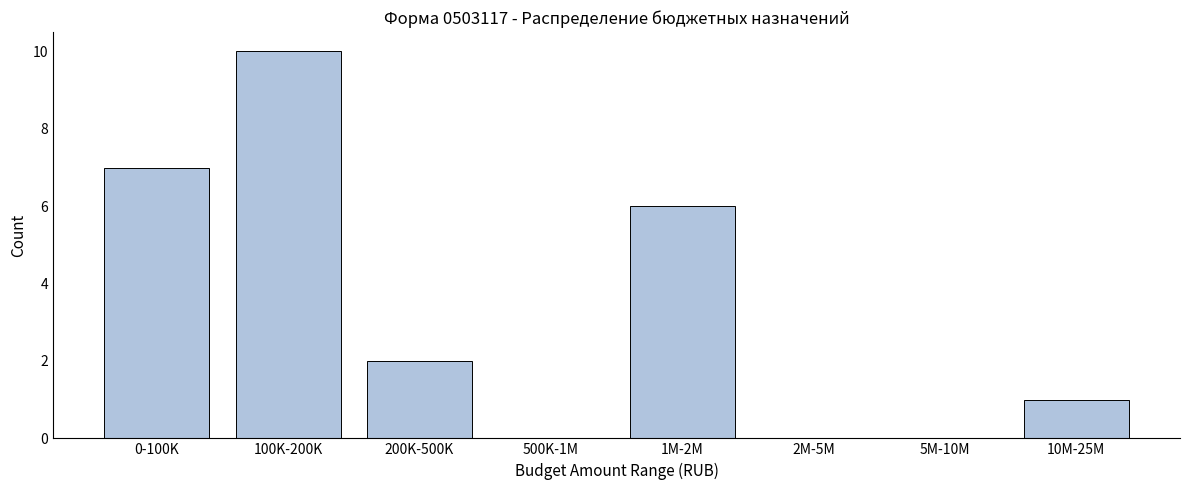

Reading left to right, what are all the values shown in this chart?

0-100K=7	100K-200K=10	200K-500K=2	500K-1M=0	1M-2M=6	2M-5M=0	5M-10M=0	10M-25M=1